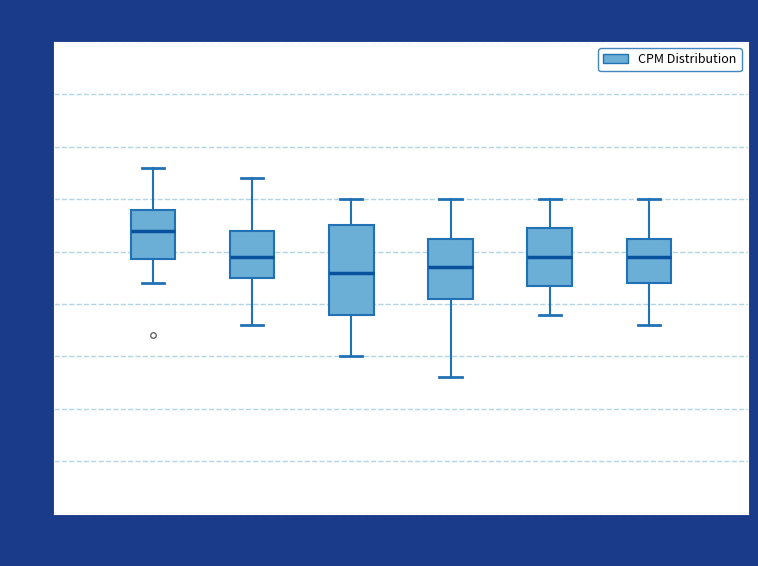

Comparing the boxes themselves (not the whiskers), which one is the tallest?

12:00-13:00